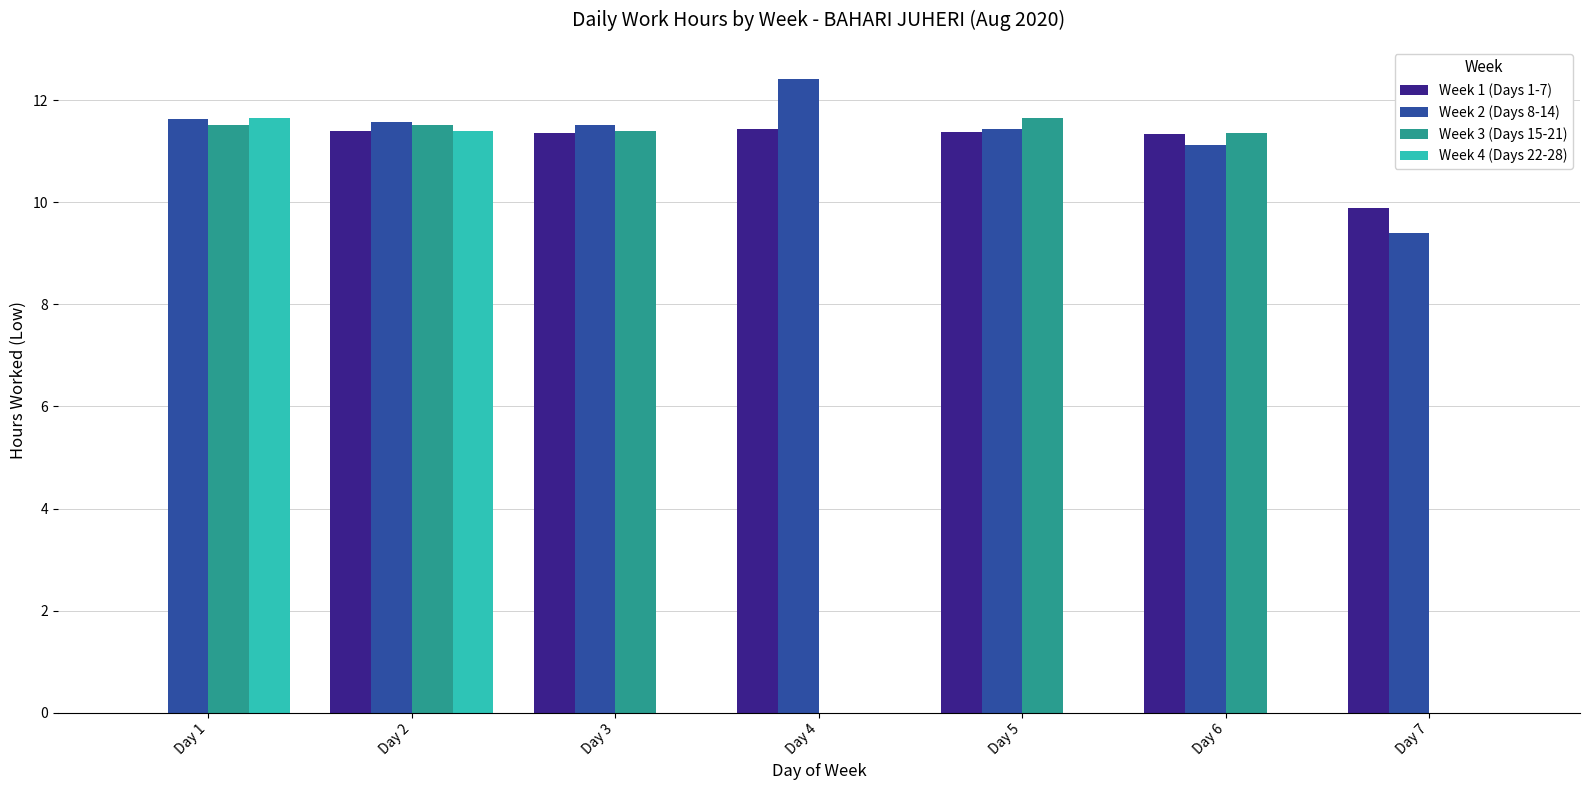

What is the total value across all series at Day 5?

34.5